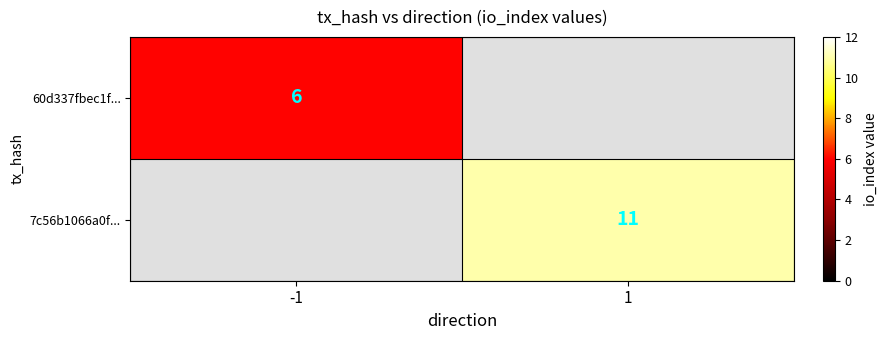

At which category does the chart reach its peak across all series?

1